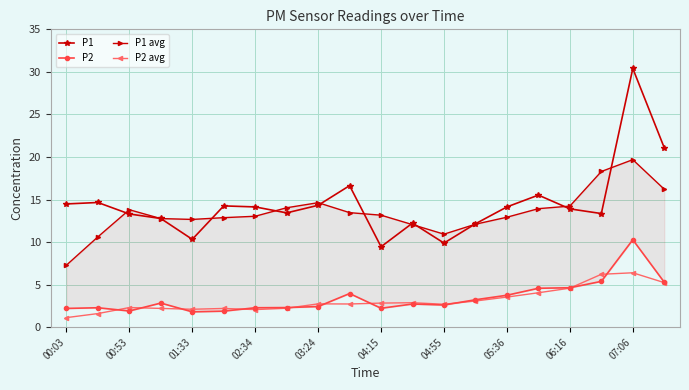

What is the maximum value for P2 avg?

6.4